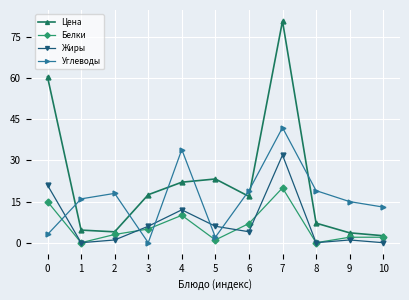

What are all the series names shown in the legend?

Цена, Белки, Жиры, Углеводы